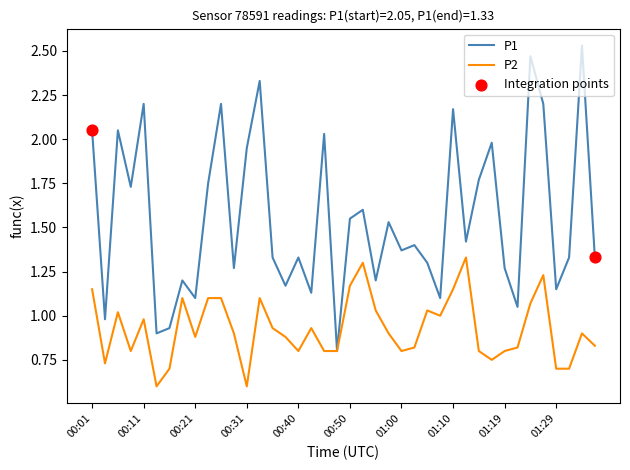

Which series has the largest range (max minus min)?

P1